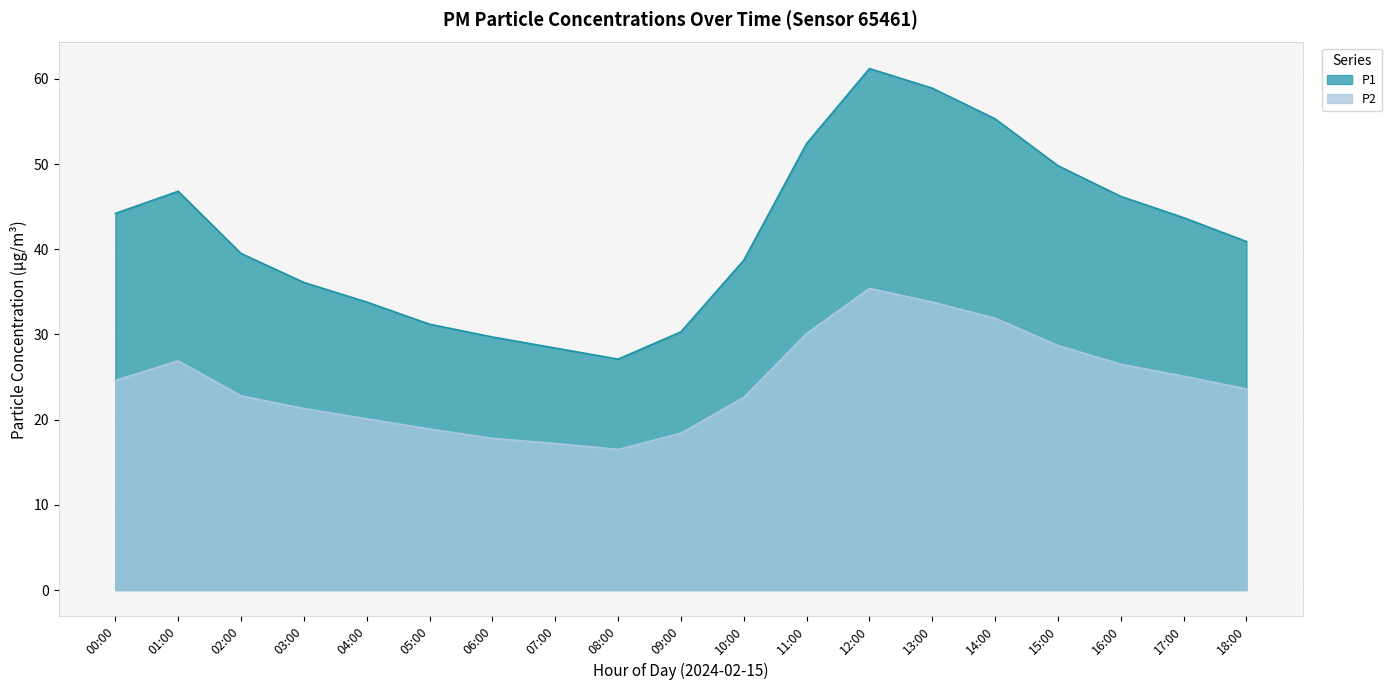

What is the approximate value of P1 at 16:00?

46.2